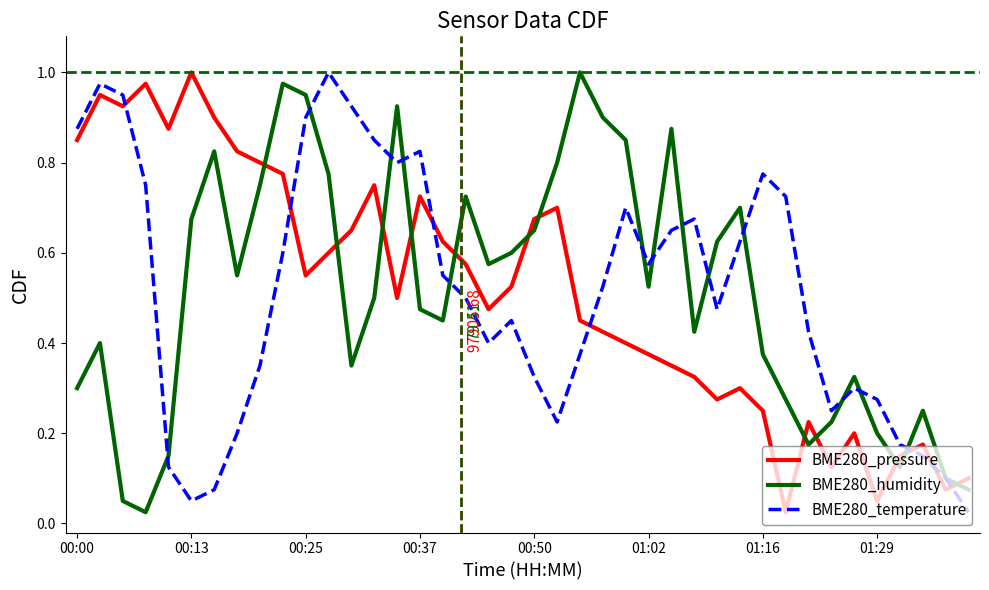

True or false: BME280_pressure and BME280_humidity intersect in this chart.

True